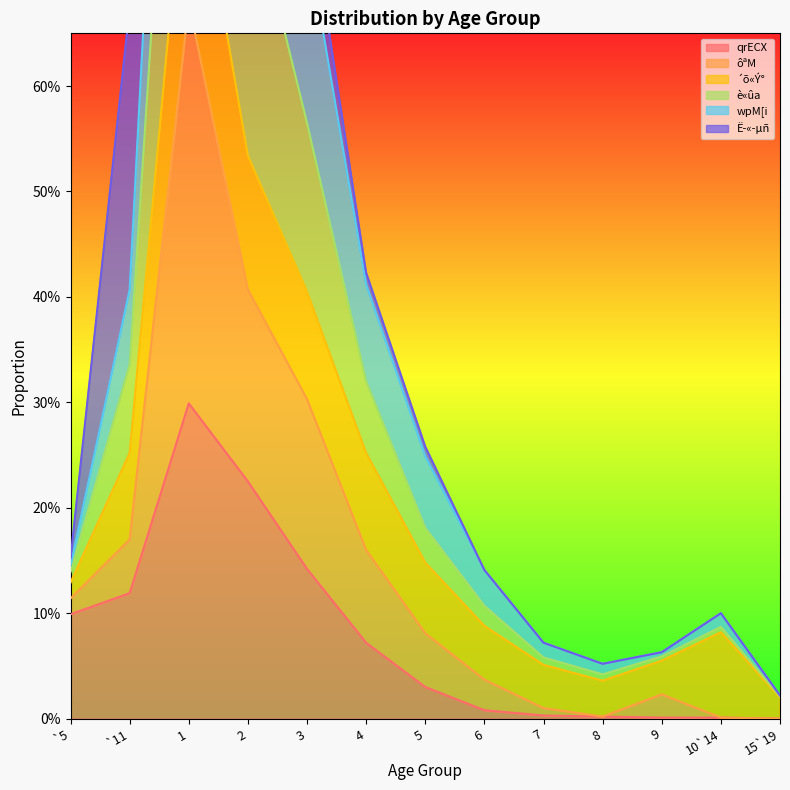

What is the total value across all series at 7?

0.1